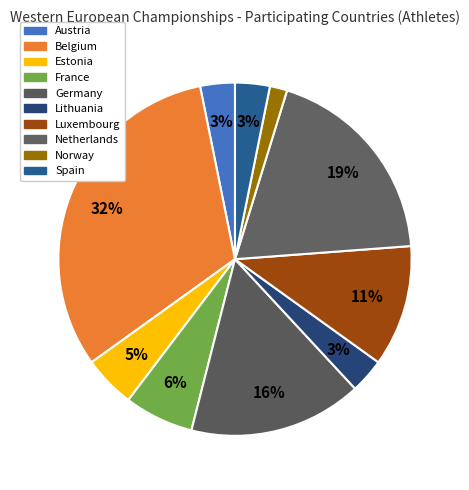

To the nearest percent, what is the average slice percentage?

10%